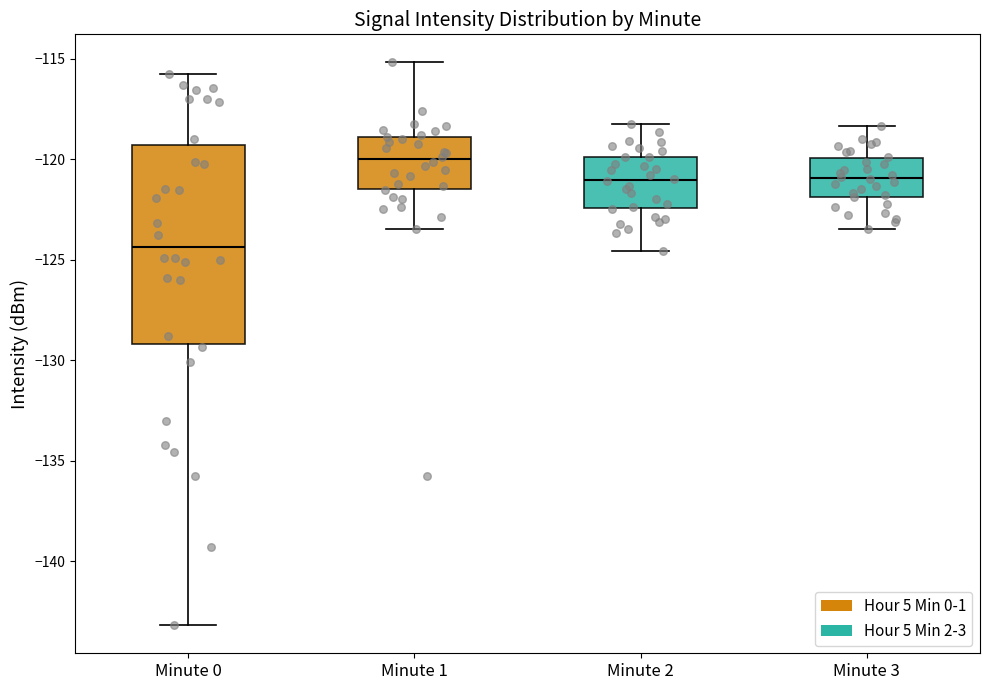

Comparing the boxes themselves (not the whiskers), which one is the tallest?

Minute 0